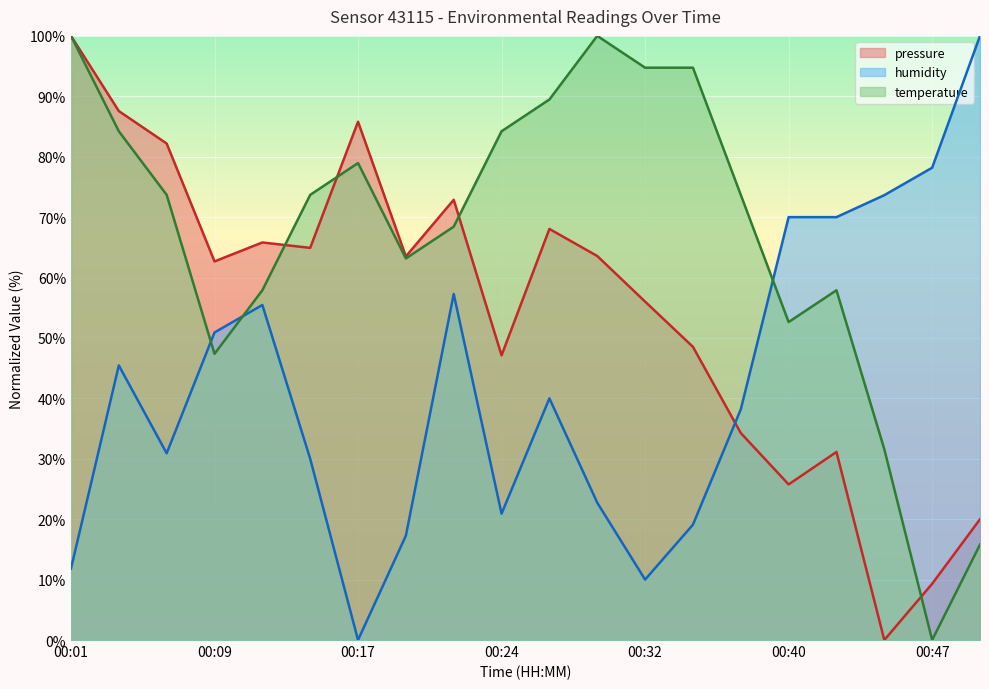

What are all the series names shown in the legend?

pressure, humidity, temperature